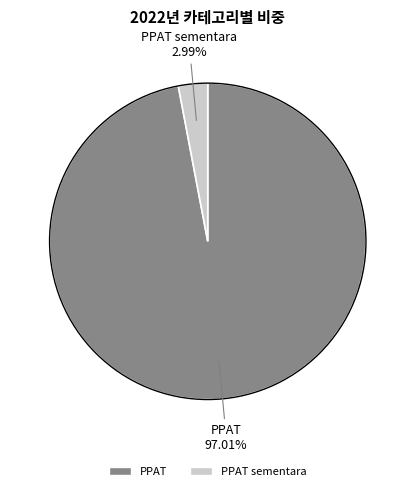

Is there any slice that represents more than half of the pie?

Yes